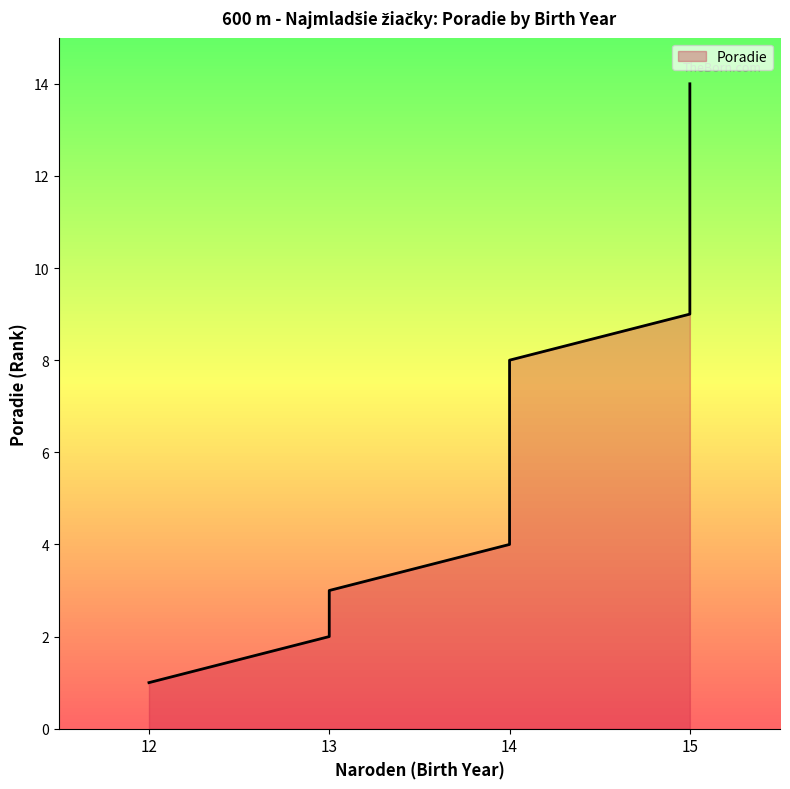

Reading left to right, extract all data points from this chart.

1	2	3	4	5	6	7	8	9	10	11	12	13	14